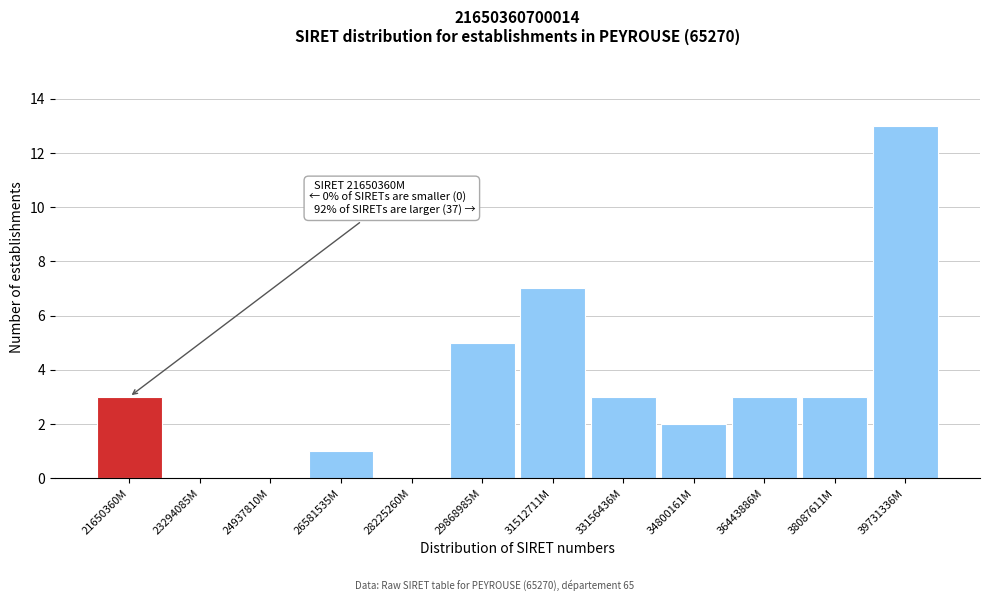

Reading left to right, transcribe all the data shown in this chart.

21650360M=3	23294085M=0	24937810M=0	26581535M=1	28225260M=0	29868985M=5	31512711M=7	33156436M=3	34800161M=2	36443886M=3	38087611M=3	39731336M=13